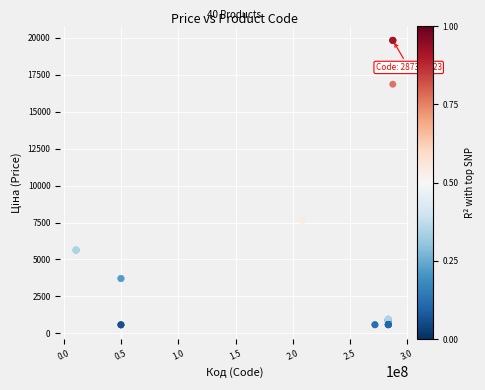

What Y value in the scatter plot is closest to 10204?

7641.9